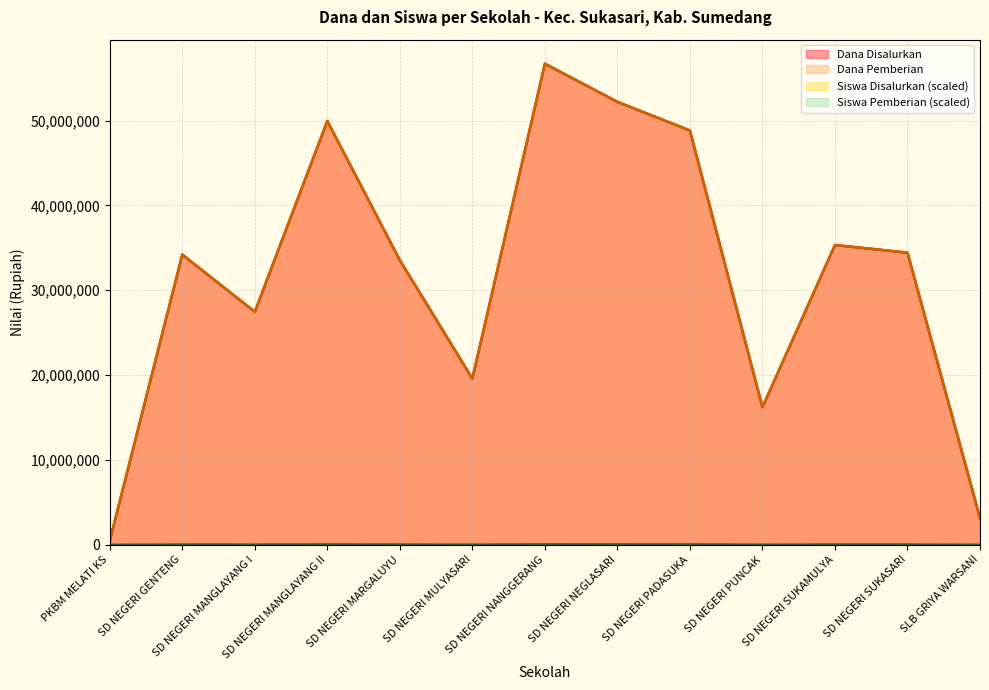

Reading left to right, what are all the values shown in this chart?

Dana Disalurkan: 450000	34200000	27450000	49950000	33525000	19575000	56700000	52200000	48825000	16200000	35325000	34425000	3150000
Dana Pemberian: 450000	34200000	27450000	49950000	33525000	19575000	56700000	52200000	48825000	16200000	35325000	34425000	3150000
Siswa Disalurkan: 400	36000	27600	47600	33600	21200	56400	50000	47600	16400	36000	32400	4000
Siswa Pemberian: 400	36000	27600	47600	33600	21200	56400	50000	47600	16400	36000	32400	4000